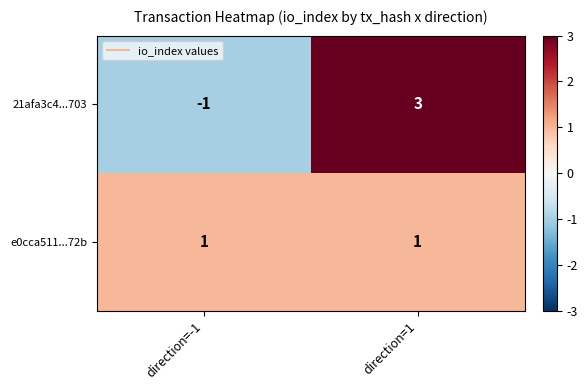

Which series has the largest range (max minus min)?

21afa3c4...703